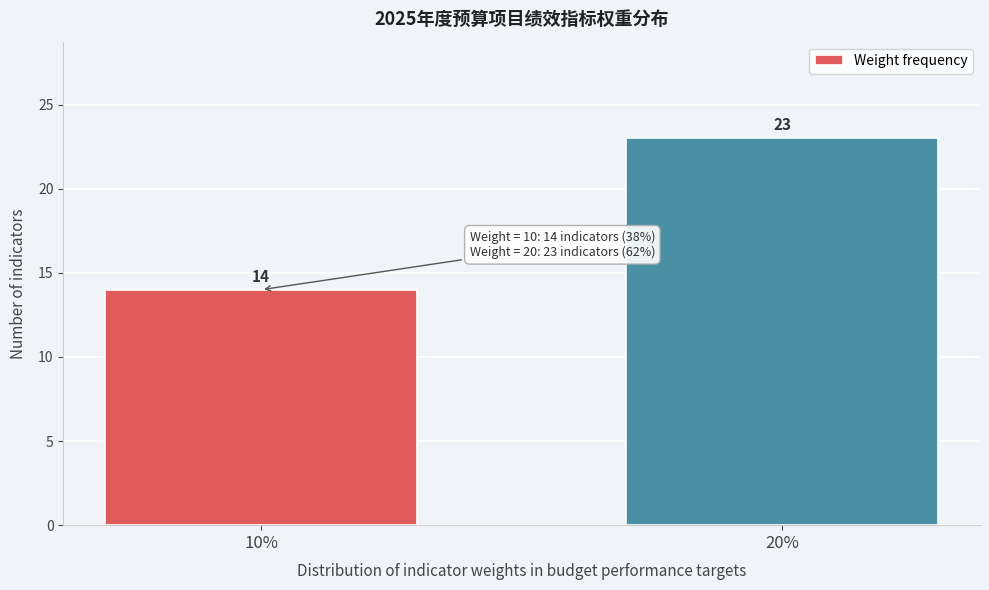

Reading left to right, what are all the values shown in this chart?

10%=14	20%=23